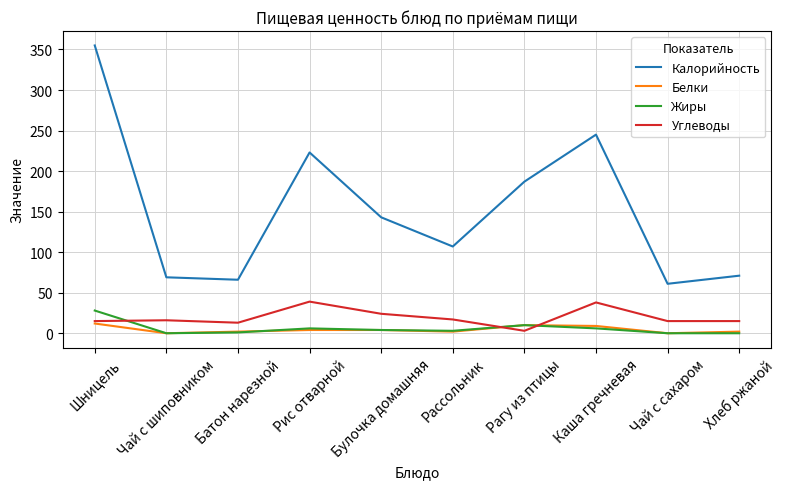

Which category has the highest value across all series?

Шницель